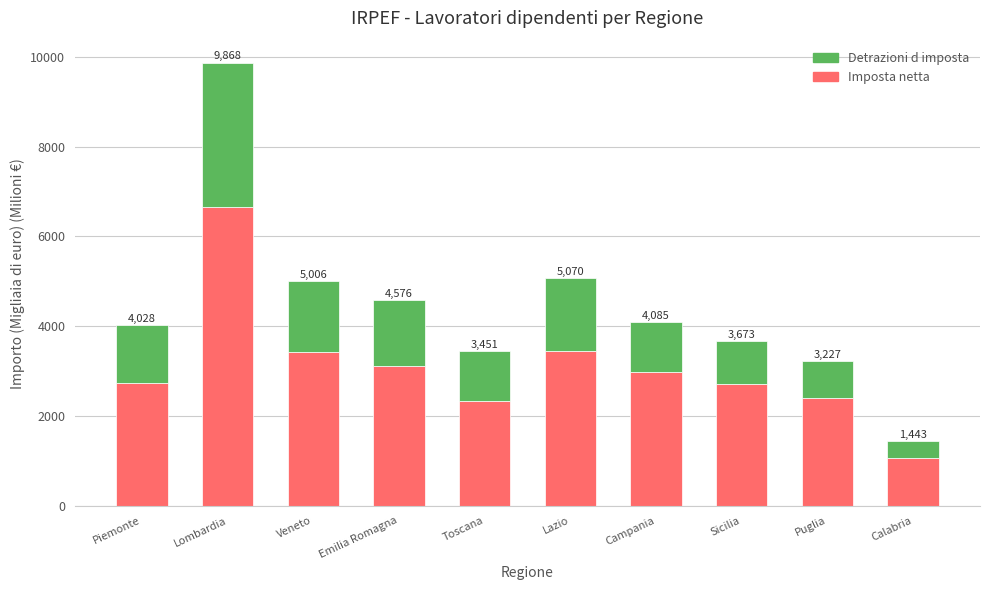

Where does the Imposta netta series first go above 2987?

Lombardia